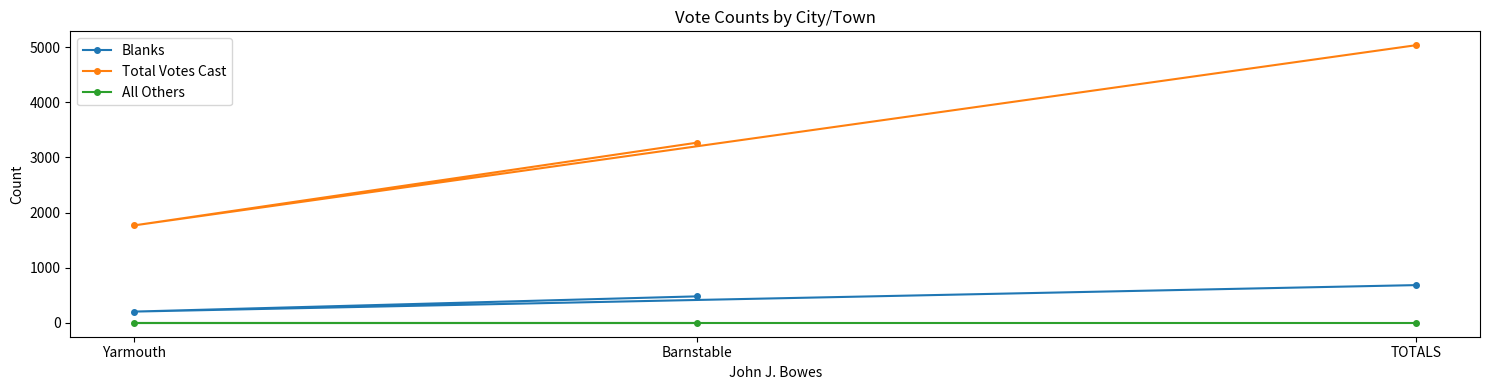

What are all the series names shown in the legend?

Blanks, Total Votes Cast, All Others